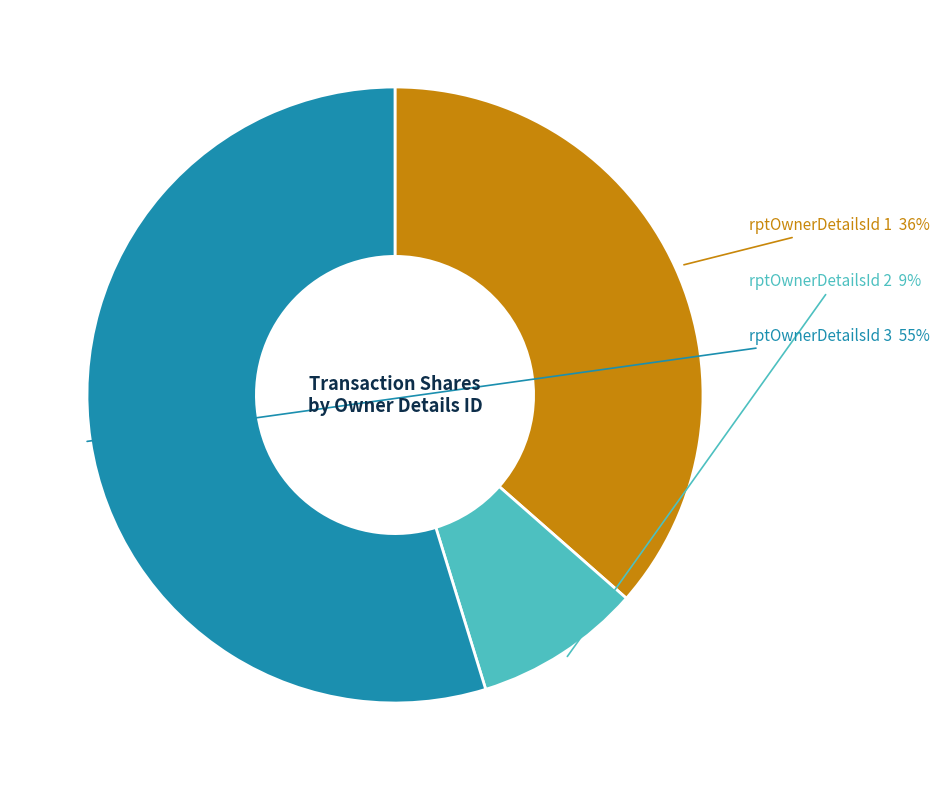

To the nearest percent, what is the difference between the largest and smallest slice percentages?

46%